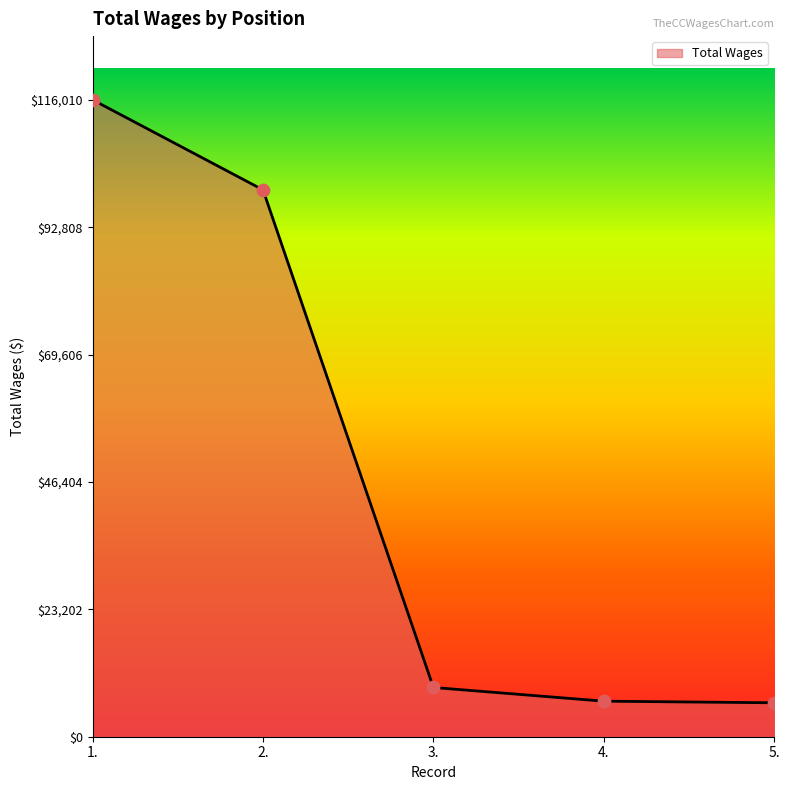

Between 3. and 5., which is larger?

3.